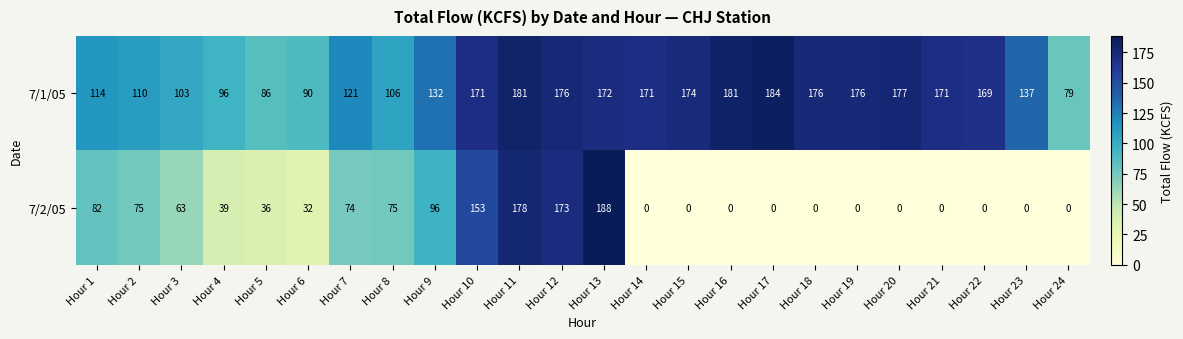

At how many categories does at least one series exceed 62?

24